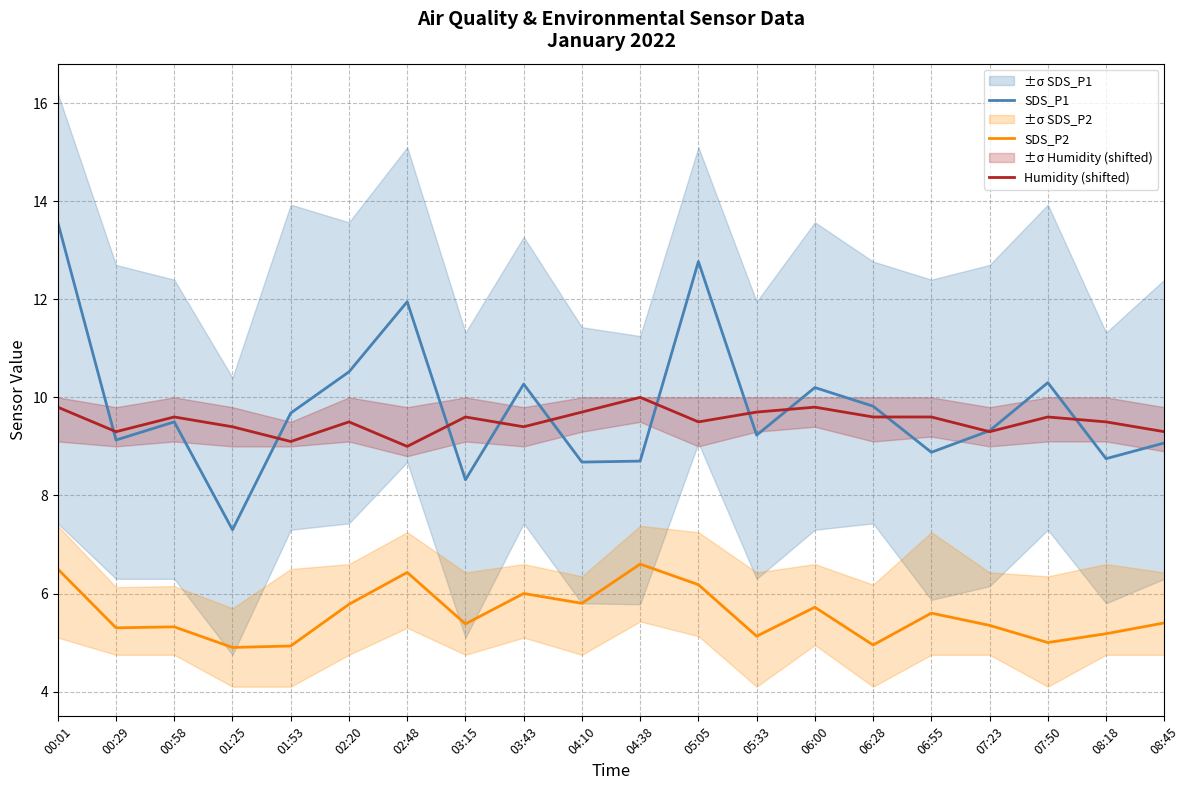

What is the label of the 3rd point from the right?

07:50